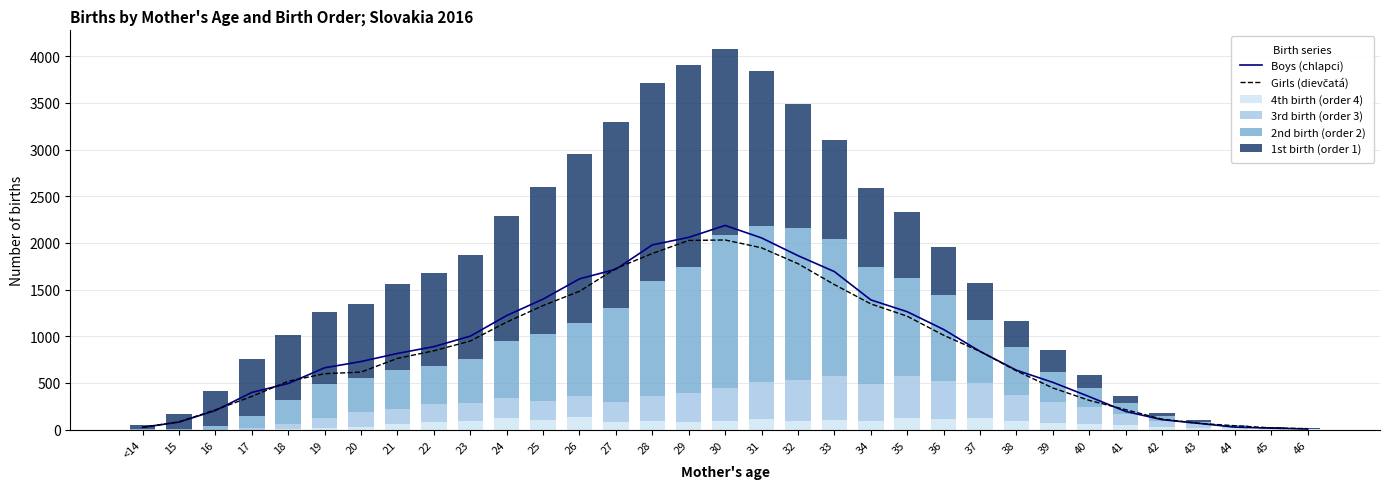

Reading left to right, transcribe all the data shown in this chart.

Boys (chlapci): <14=24	15=80	16=204	17=398	18=494	19=662	20=729	21=816	22=889	23=1001	24=1222	25=1398	26=1615	27=1719	28=1979	29=2060	30=2188	31=2054	32=1864	33=1693	34=1390	35=1263	36=1073	37=838	38=636	39=506	40=353	41=194	42=106	43=67	44=26	45=15	46=6
Girls (dievčatá): <14=24	15=83	16=211	17=355	18=518	19=599	20=616	21=763	22=844	23=949	24=1152	25=1329	26=1482	27=1727	28=1887	29=2027	30=2032	31=1948	32=1778	33=1554	34=1347	35=1215	36=1011	37=838	38=629	39=446	40=313	41=213	42=112	43=67	44=41	45=18	46=10
4th birth (order 4): <14=0	15=0	16=0	17=0	18=8	19=17	20=32	21=62	22=86	23=96	24=123	25=101	26=139	27=81	28=92	29=80	30=93	31=113	32=95	33=107	34=95	35=121	36=115	37=120	38=90	39=74	40=57	41=52	42=25	43=21	44=13	45=6	46=2
3rd birth (order 3): <14=0	15=0	16=0	17=12	18=54	19=107	20=152	21=163	22=186	23=191	24=211	25=206	26=216	27=219	28=263	29=313	30=354	31=392	32=431	33=470	34=397	35=454	36=410	37=376	38=285	39=222	40=181	41=115	42=62	43=40	44=17	45=10	46=2
2nd birth (order 2): <14=2	15=5	16=37	17=131	18=257	19=365	20=367	21=410	22=413	23=472	24=618	25=720	26=791	27=998	28=1236	29=1345	30=1634	31=1682	32=1637	33=1466	34=1255	35=1048	36=921	37=682	38=509	39=319	40=207	41=120	42=56	43=24	44=14	45=6	46=3
1st birth (order 1): <14=46	15=158	16=378	17=610	18=693	19=771	20=790	21=927	22=997	23=1110	24=1337	25=1574	26=1804	27=1994	28=2120	29=2165	30=1994	31=1653	32=1324	33=1057	34=841	35=704	36=513	37=394	38=278	39=233	40=142	41=69	42=35	43=17	44=7	45=7	46=5